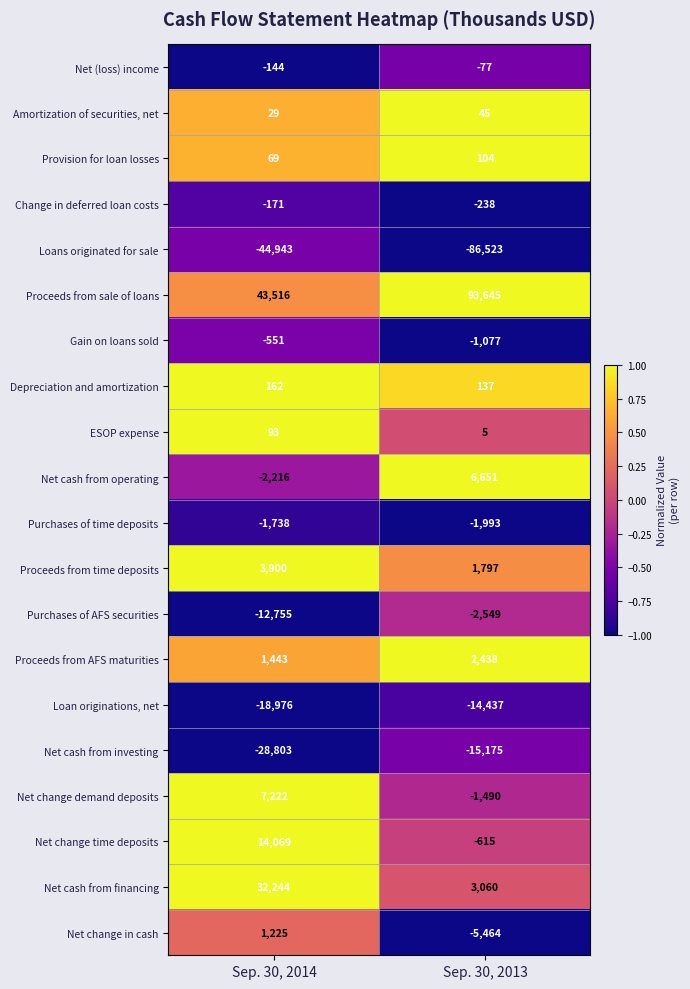

What is the total value across all series at Sep. 30, 2014?

-6325